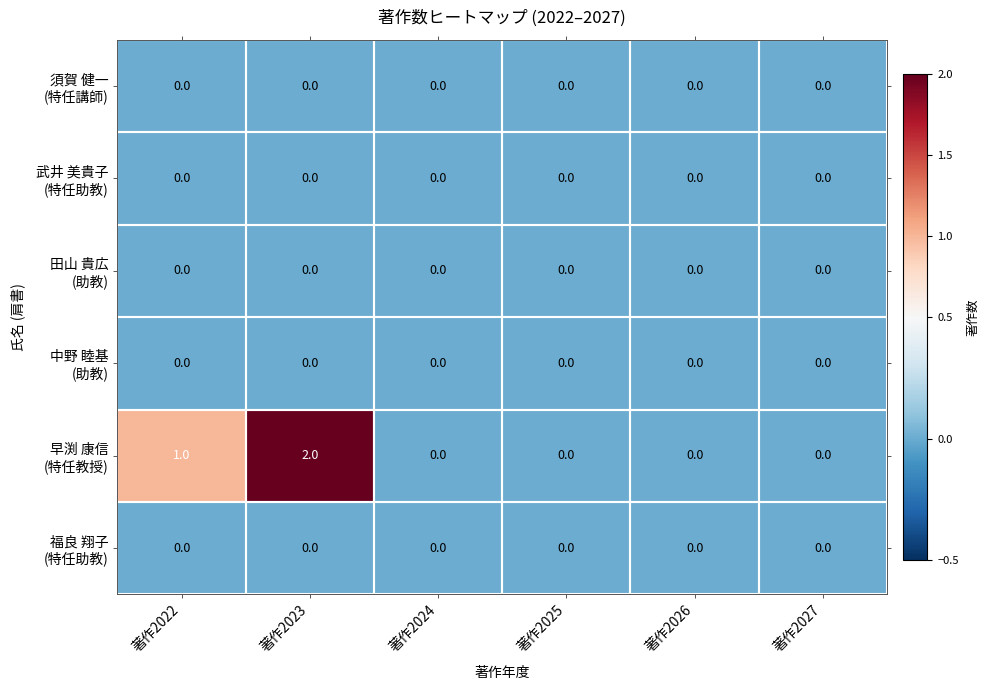

At which category is the sum across all series the highest?

著作2023